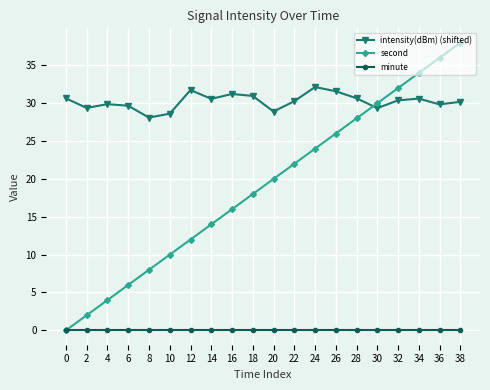

What is the sum of the intensity(dBm) (shifted) values at 8 and 28?

58.8